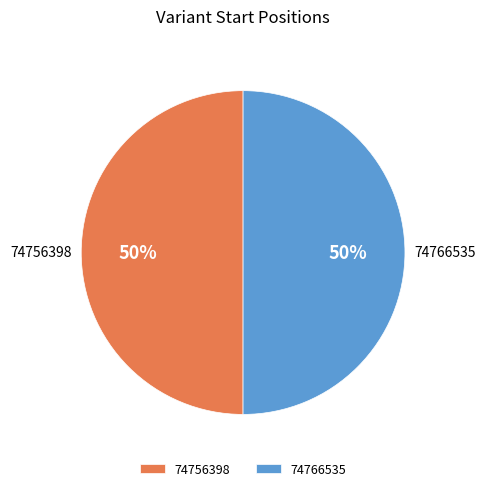

Approximately how many times larger is the value at 74766535 compared to 74756398?

1.0